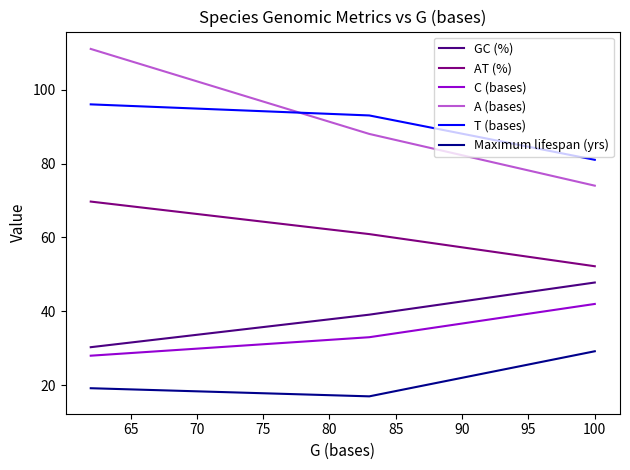

What is the difference between the maximum and second lowest values in the A (bases) series?

23.0